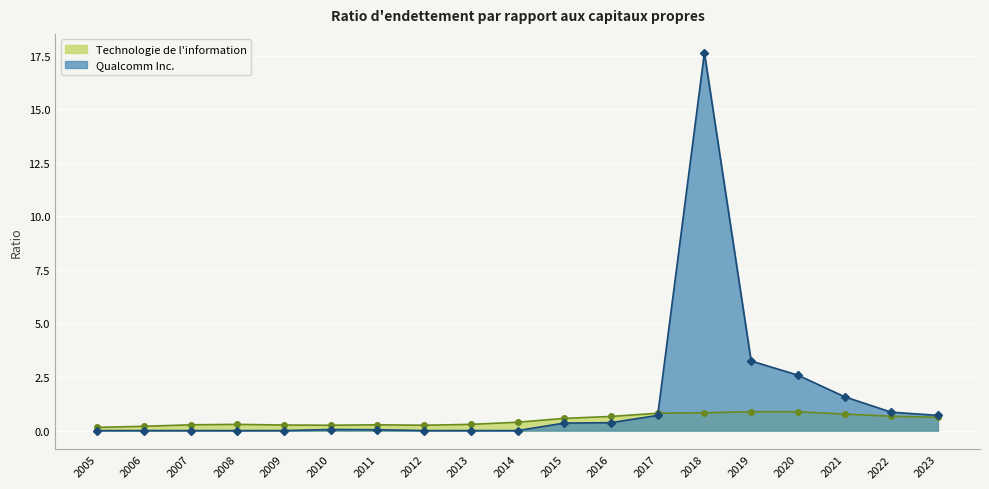

What is the sum of the Technologie de l'information values at 2017 and 2019?

1.7